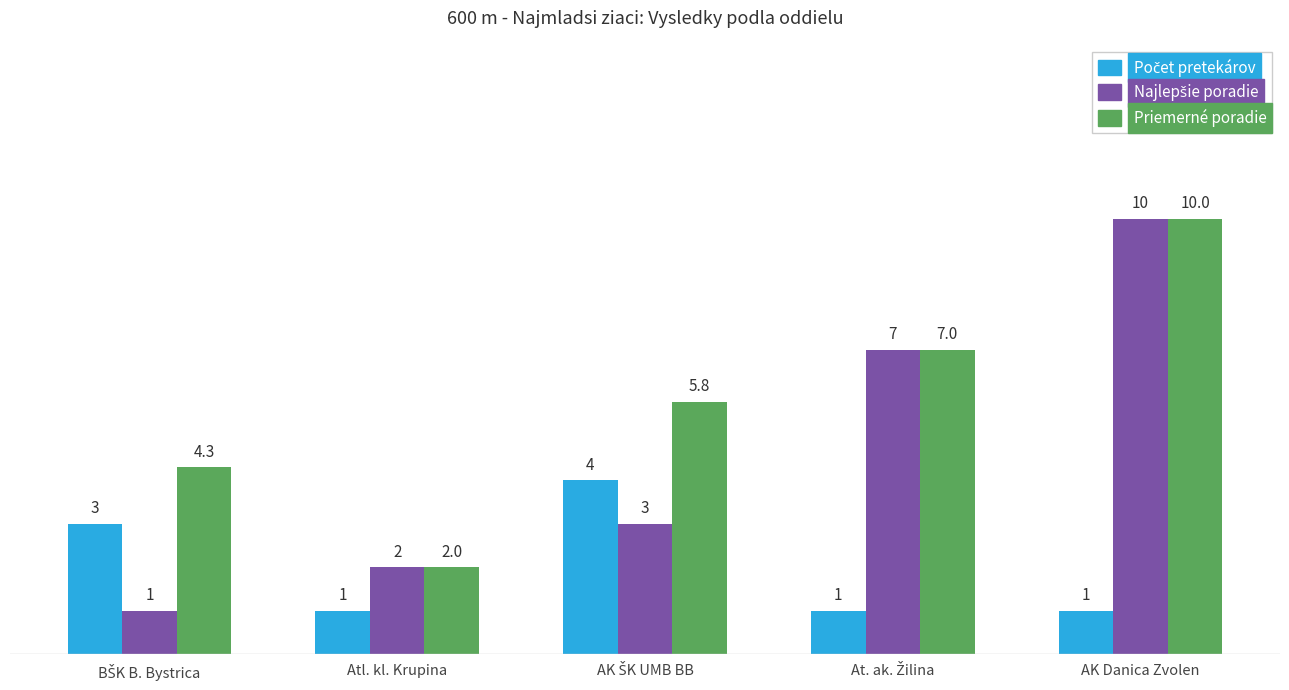

What is the difference between the highest and lowest values at AK Danica Zvolen?

9.0